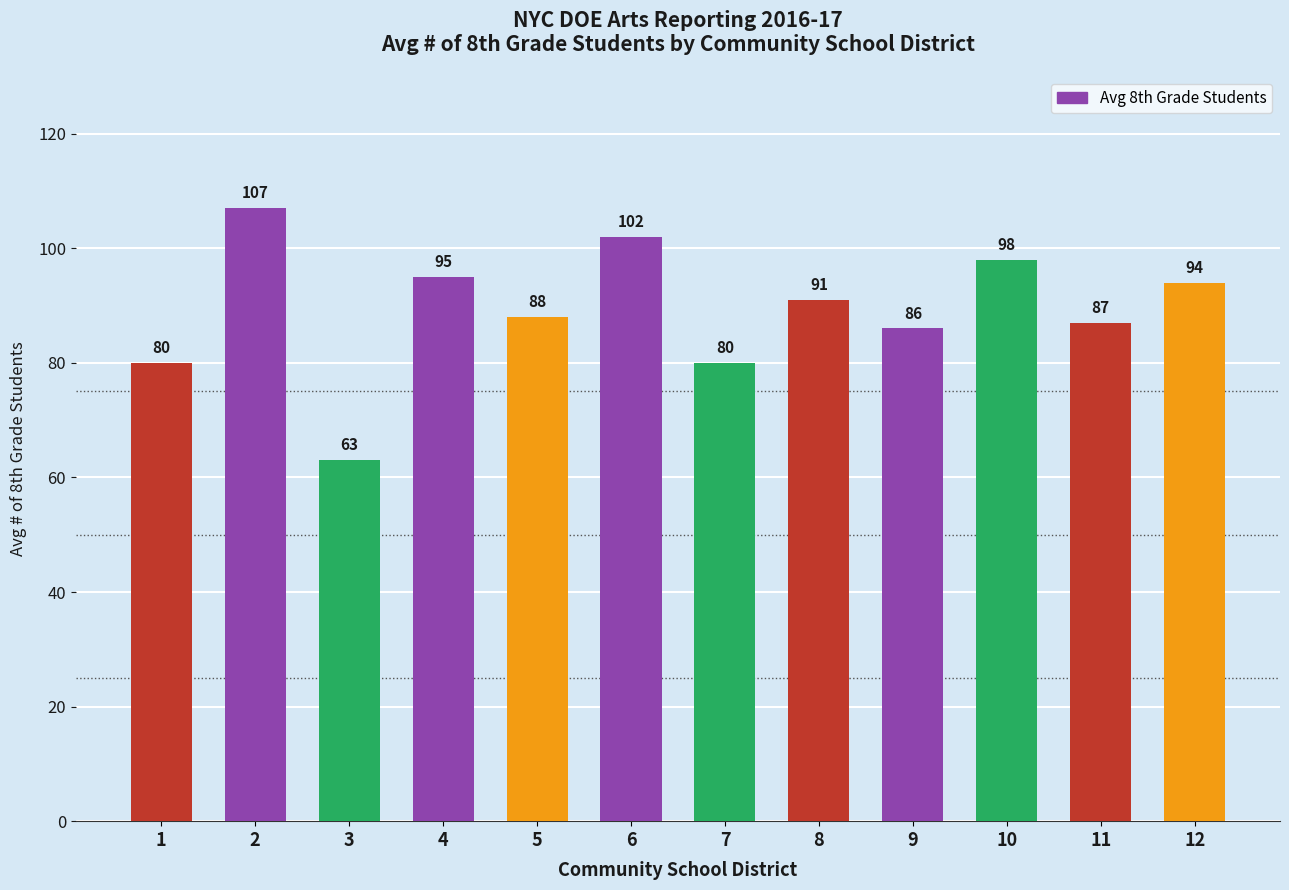

Which has a higher value, 3 or 2?

2